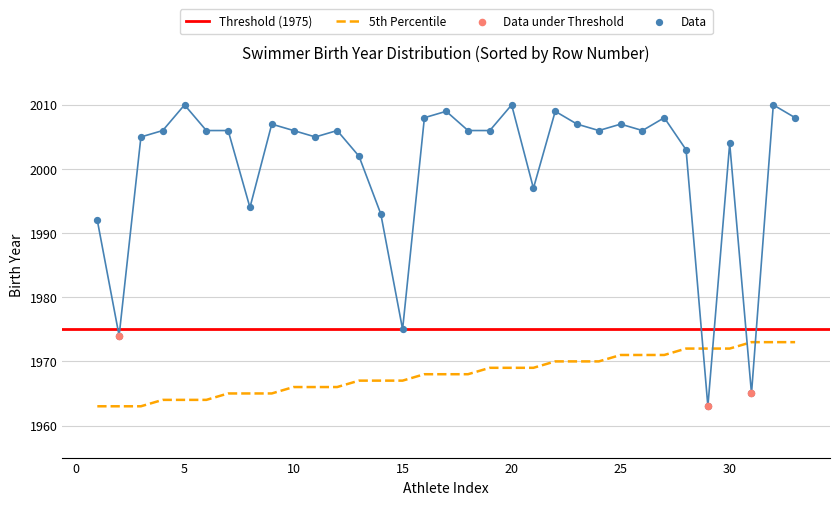

What is the total value across all series at 14?

3960